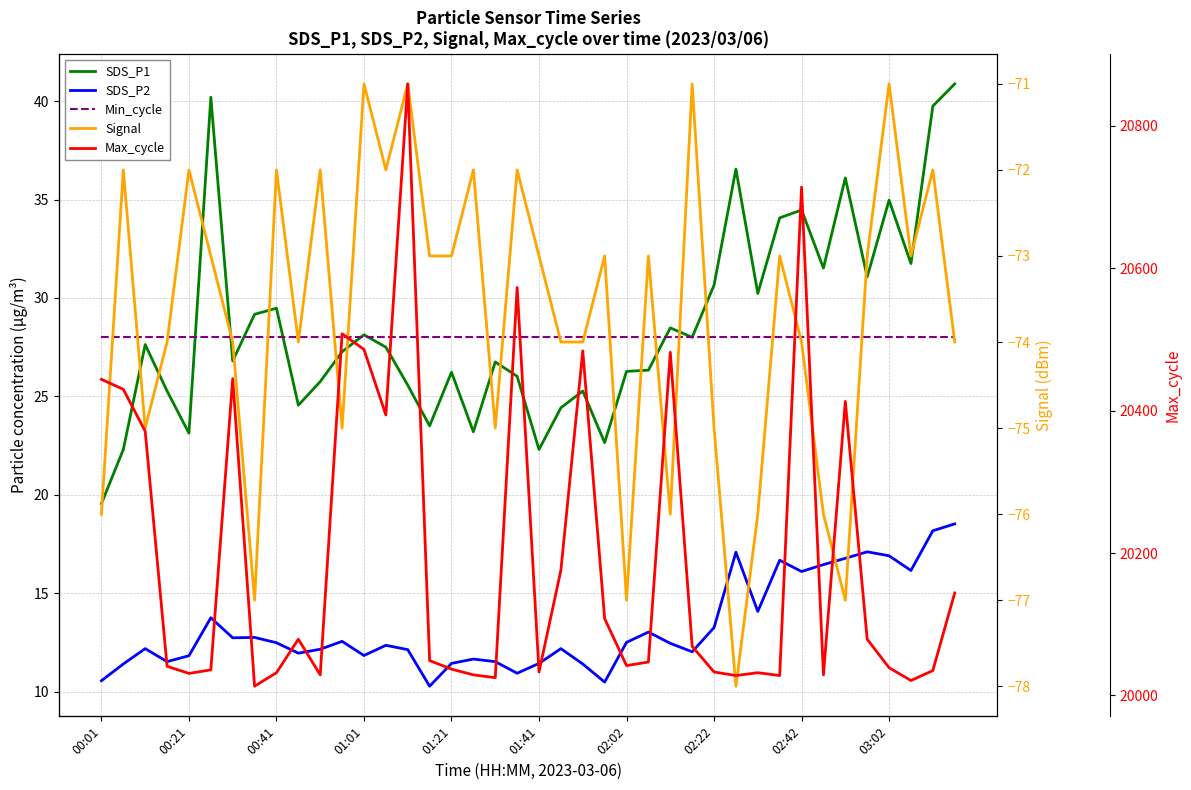

Is the value of Min_cycle at 33 greater than the value of SDS_P1 at 26?

No